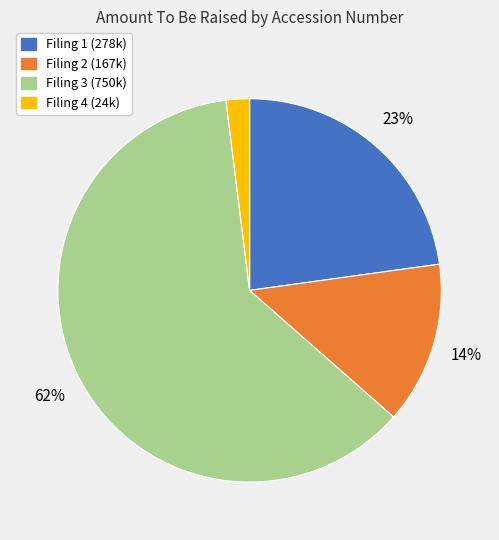

Count the number of slices in the pie.

4